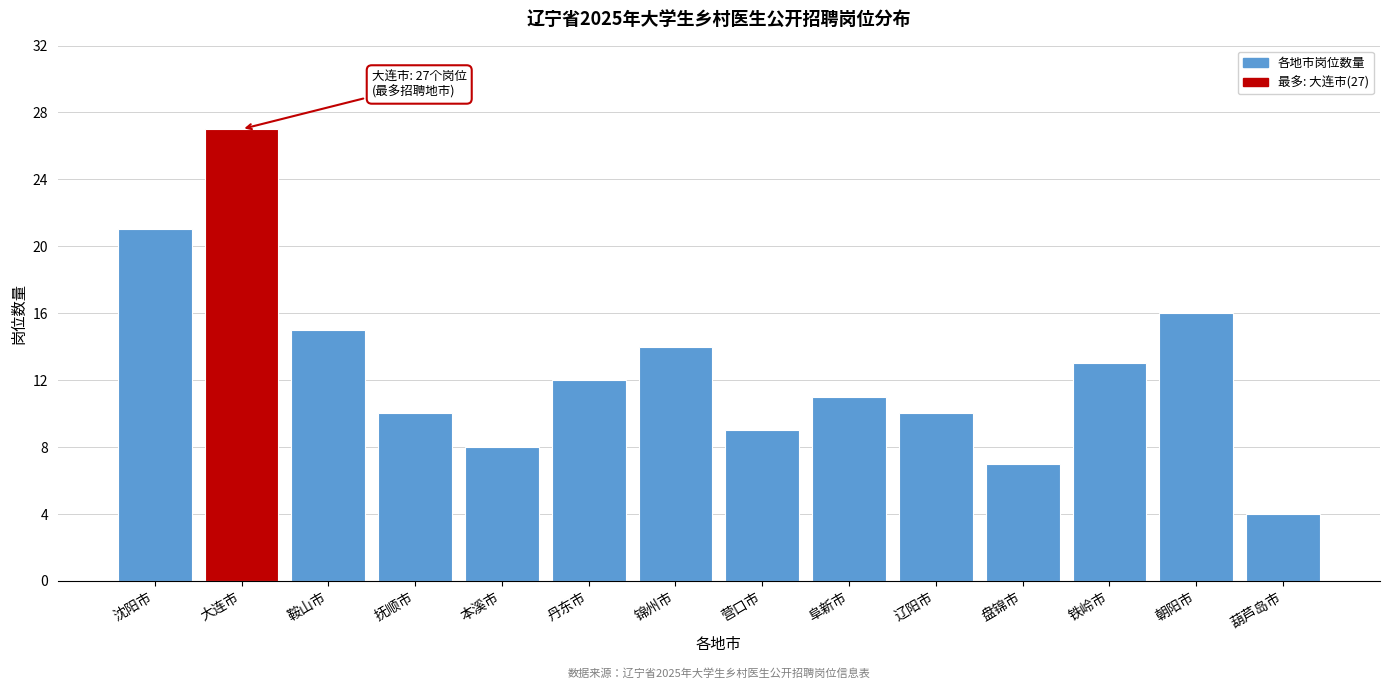

Reading left to right, what are all the values shown in this chart?

沈阳市=21	大连市=27	鞍山市=15	抚顺市=10	本溪市=8	丹东市=12	锦州市=14	营口市=9	阜新市=11	辽阳市=10	盘锦市=7	铁岭市=13	朝阳市=16	葫芦岛市=4